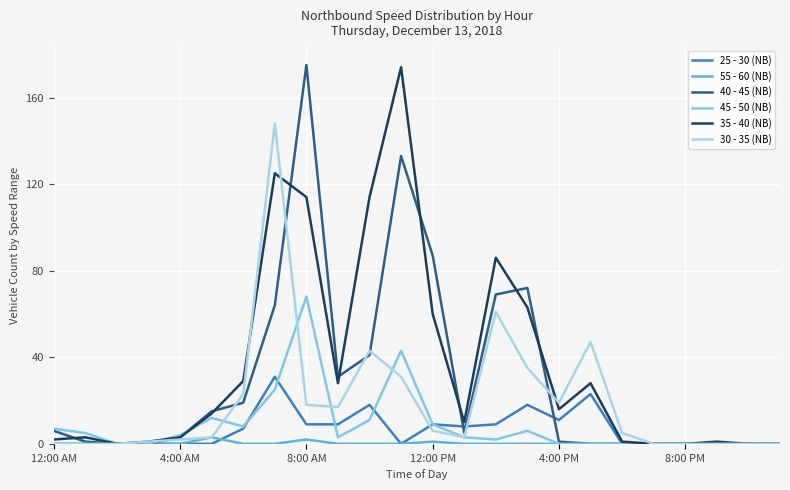

What is the maximum value shown in the chart?

175